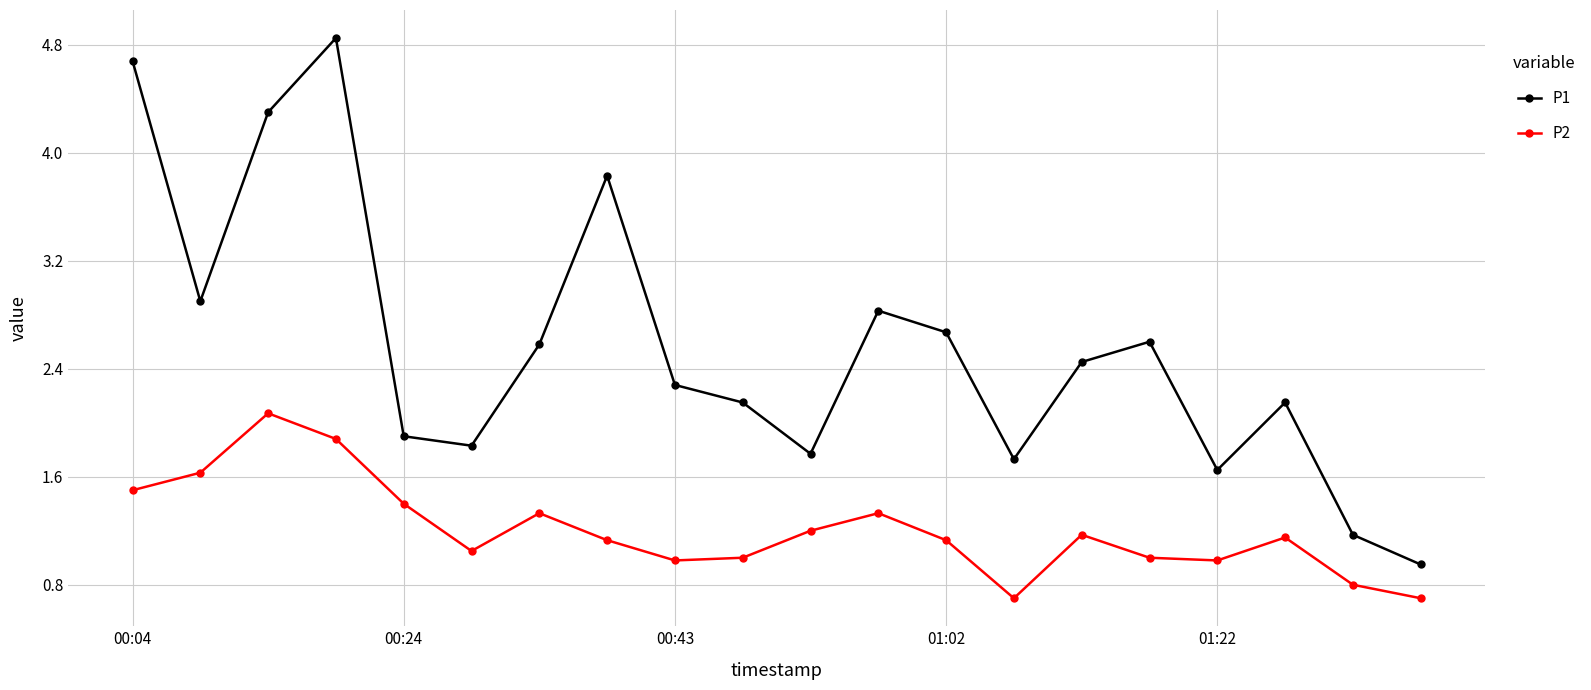

True or false: P1 and P2 cross at least once.

False